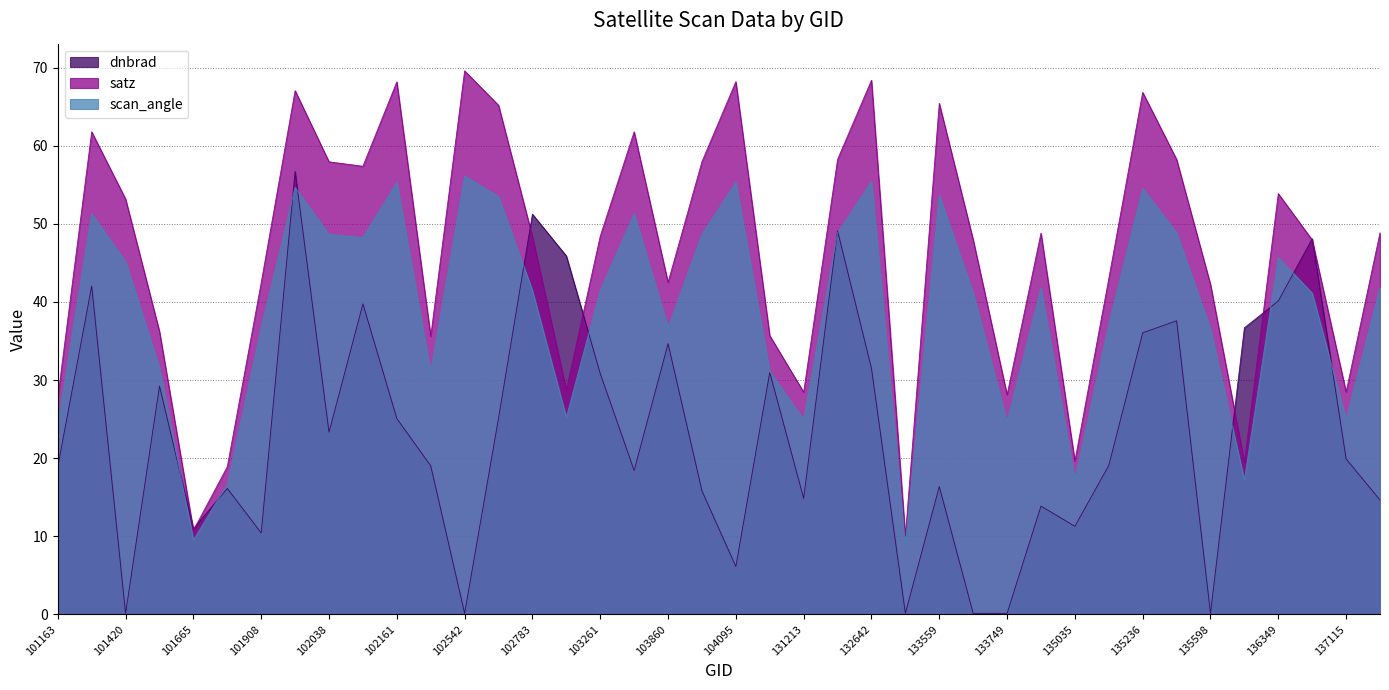

What is the value of the scan_angle point at the 32nd from the left?

37.1